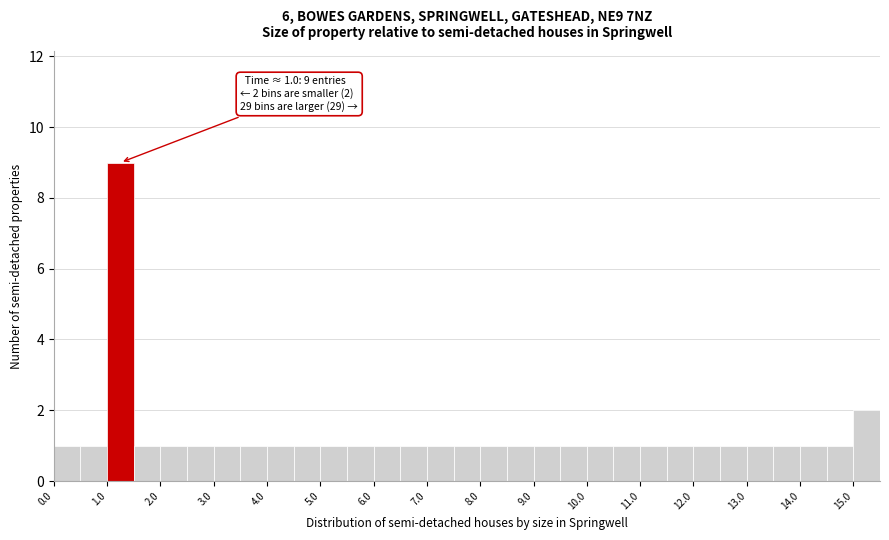

Which range on the x-axis has the tallest bar?

1.0 to 1.5